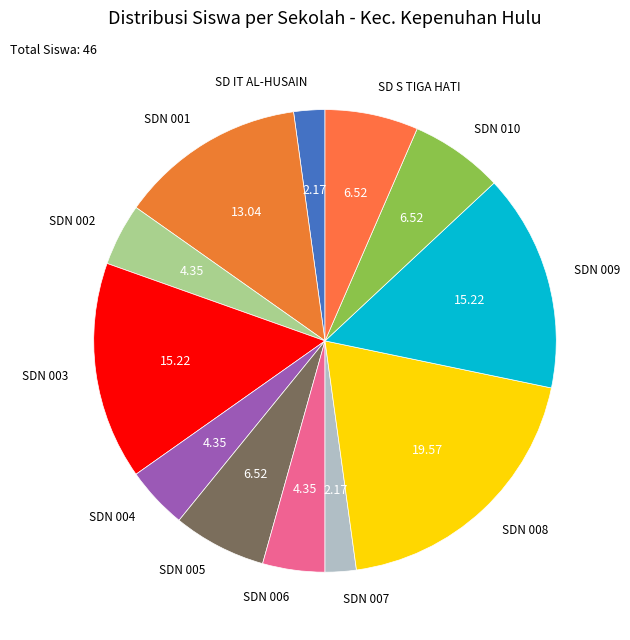

Is the sum of SDN 004 and SDN 010 greater than half?

No